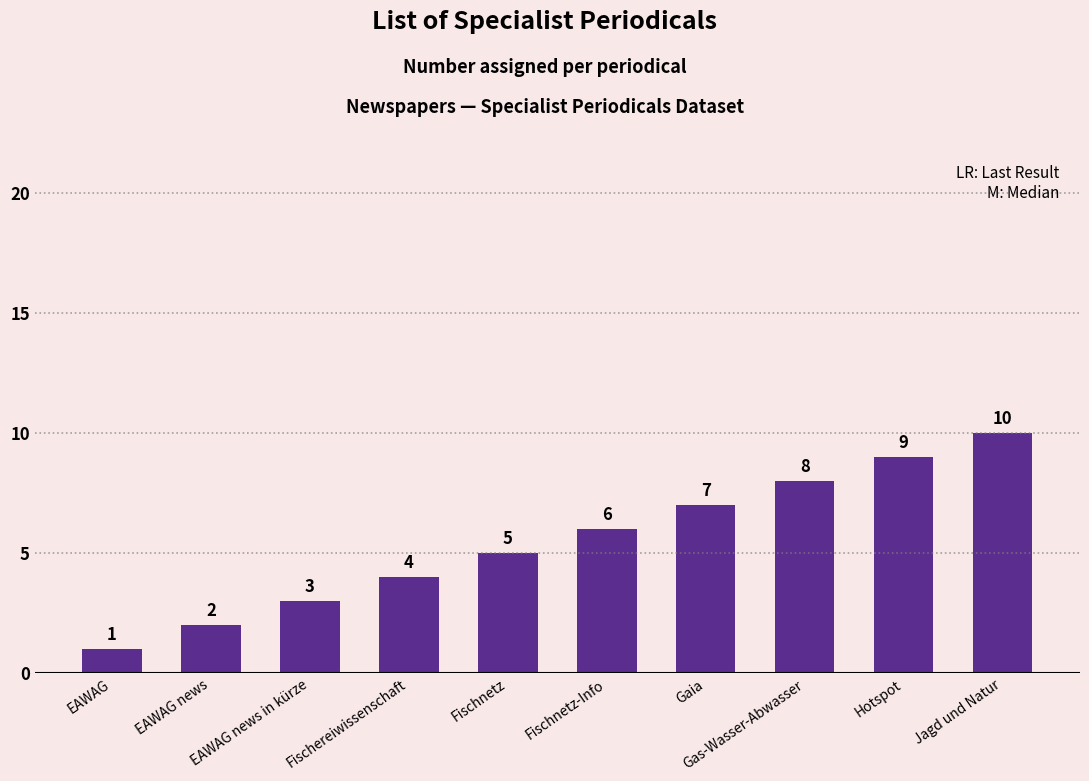

Which label corresponds to the largest value in the chart?

Jagd und Natur